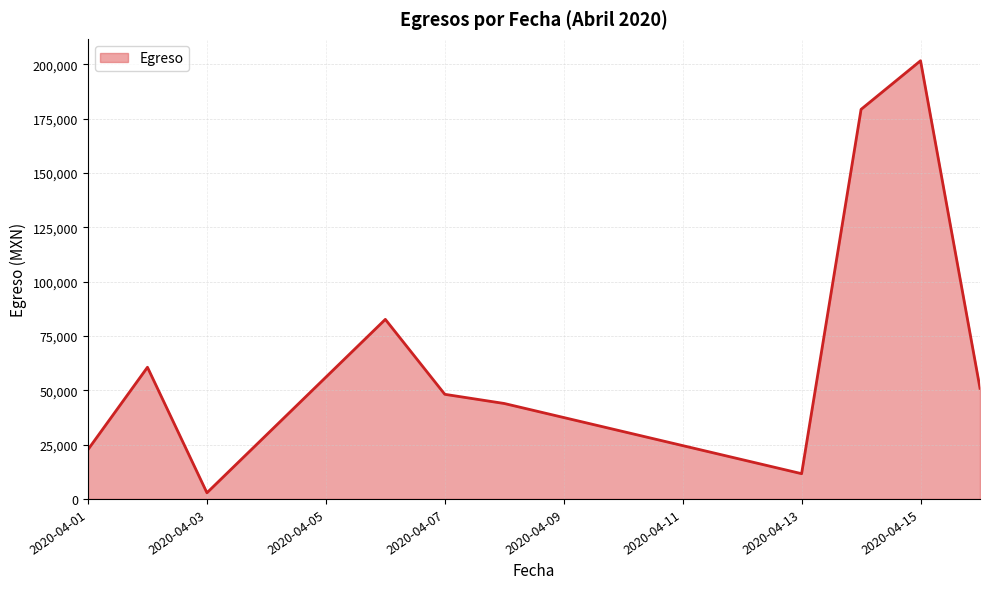

What is the difference between the maximum and minimum values?

198828.9